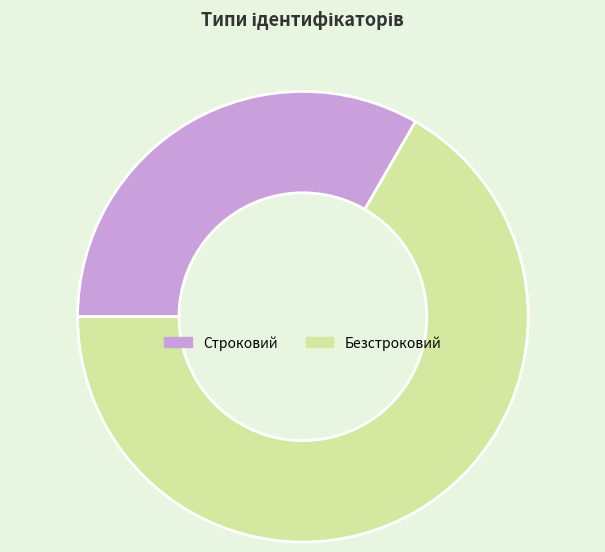

Is it true that Строковий is 33% of the pie?

True